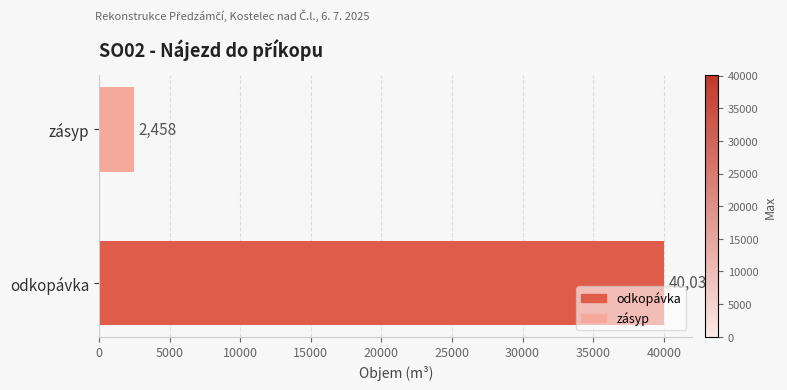

Is it true that the value at odkopávka is 40032?

True